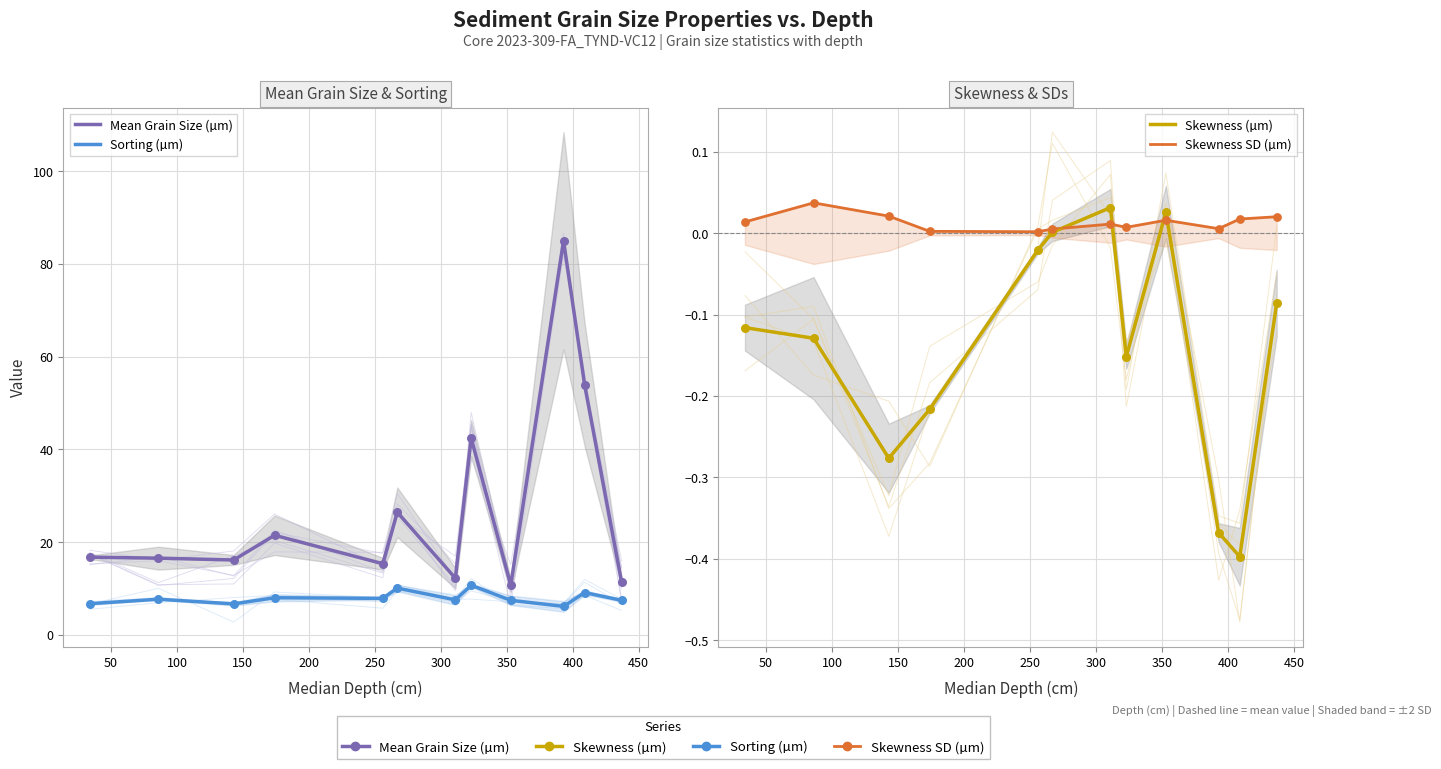

At how many categories does at least one series exceed 74?

1